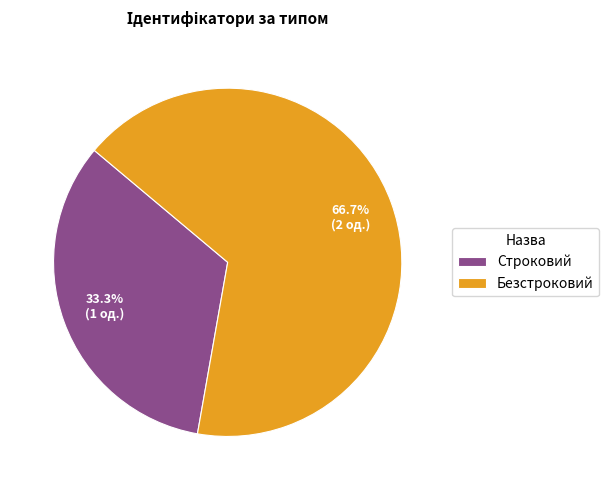

Which slice is the largest?

Безстроковий